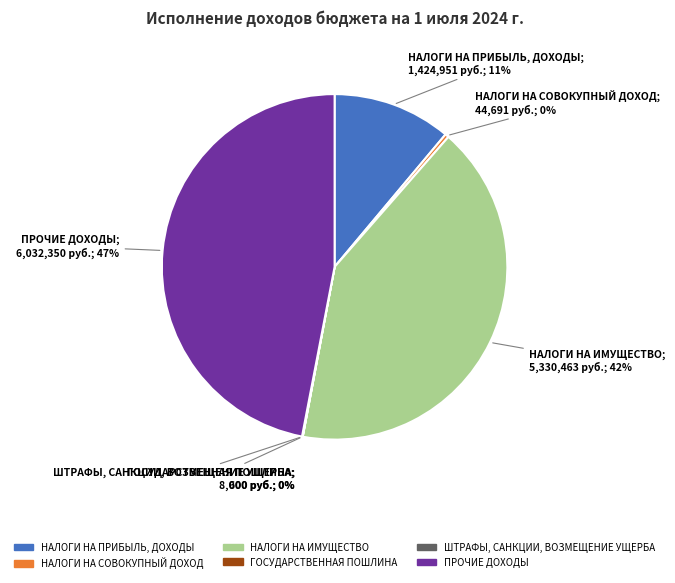

Does НАЛОГИ НА ПРИБЫЛЬ, ДОХОДЫ represent more than half of the total?

No